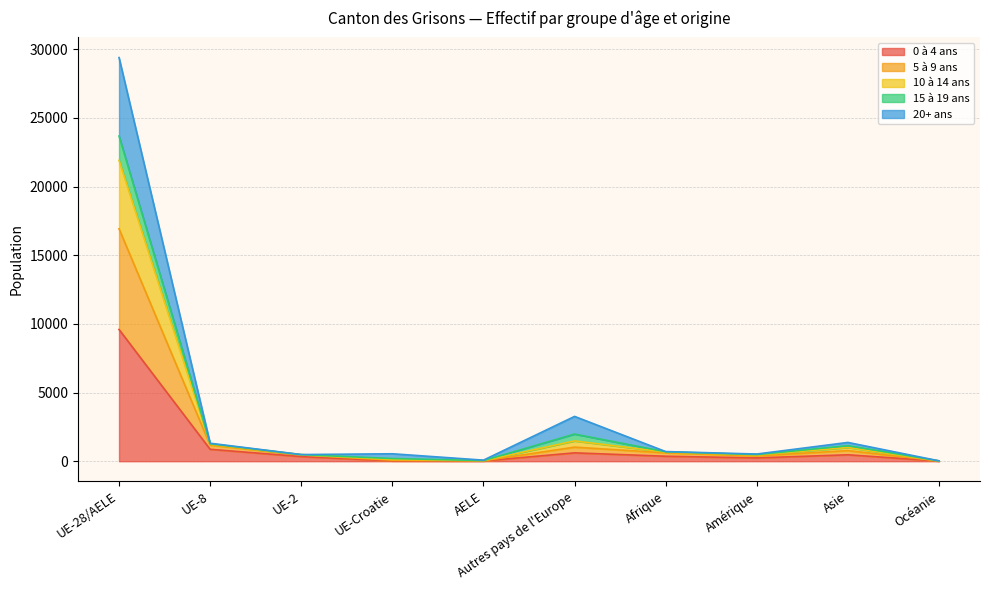

At which category is the sum across all series the highest?

UE-28/AELE